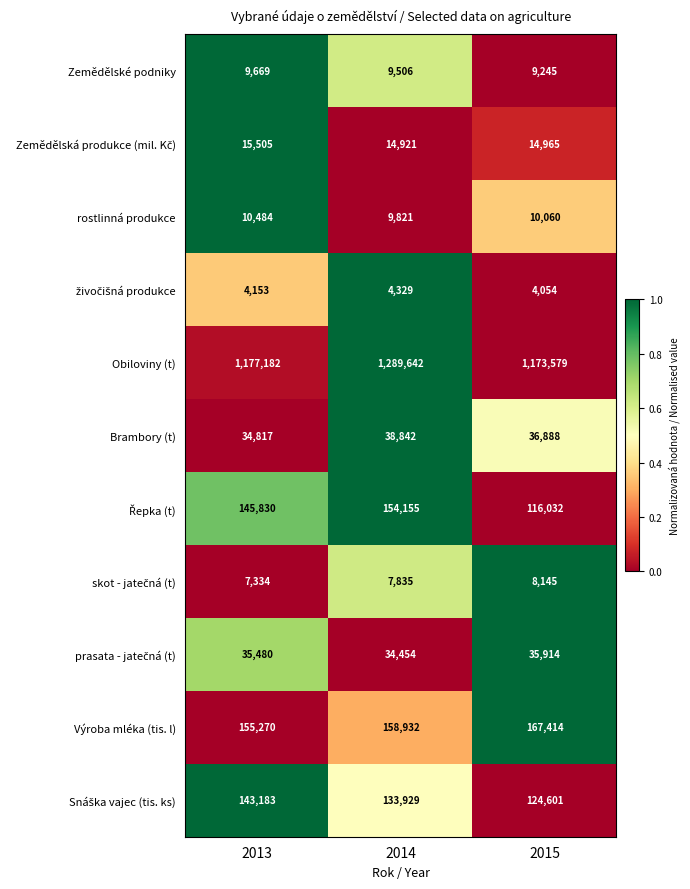

Between 2013 and 2014, which series saw the biggest shift?

Obiloviny (t)